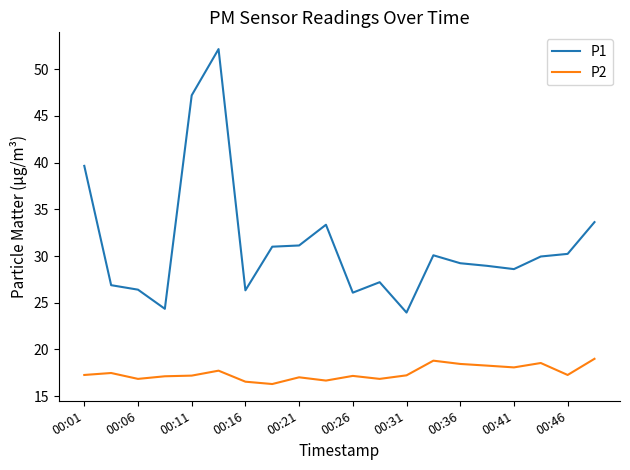

What is the minimum value shown in the chart?

16.3